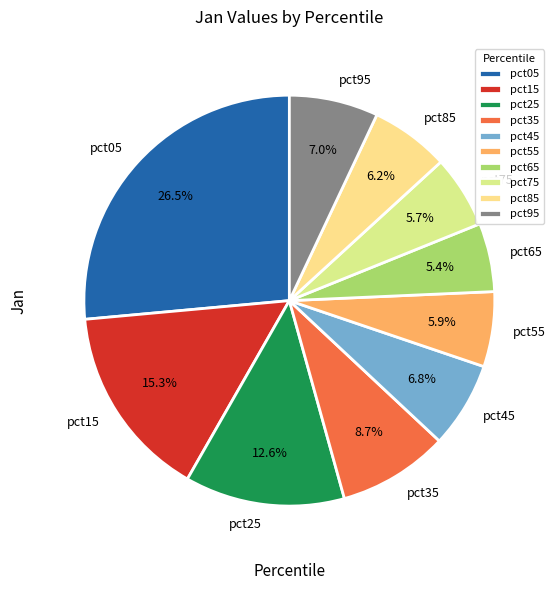

The pct75 slice represents 6% of the pie. True or false?

True